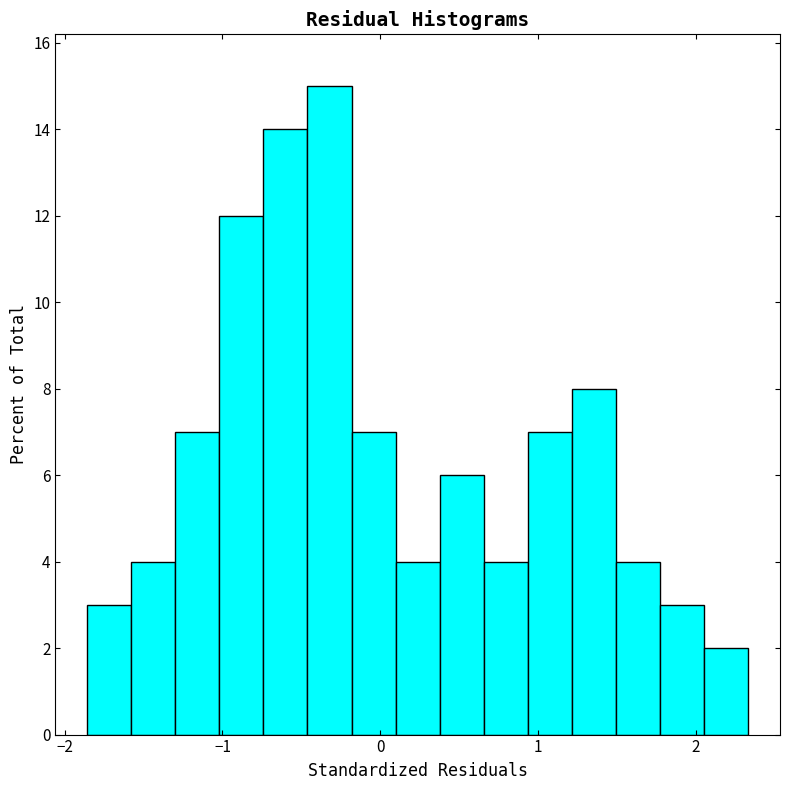

Read against the x-axis, roughly where is the centre of the tallest bar?

-0.3